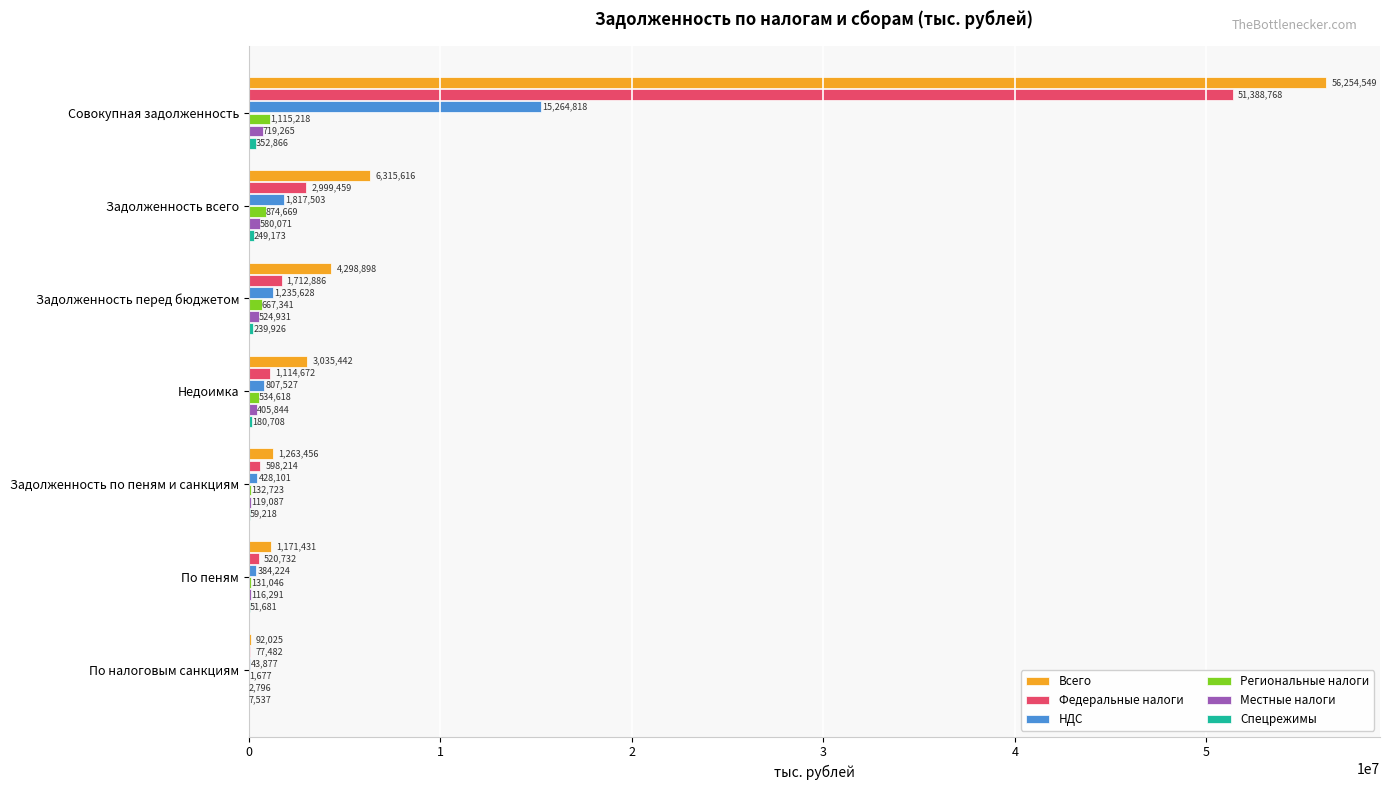

Which series changed the most between Совокупная задолженность and По налоговым санкциям?

Всего